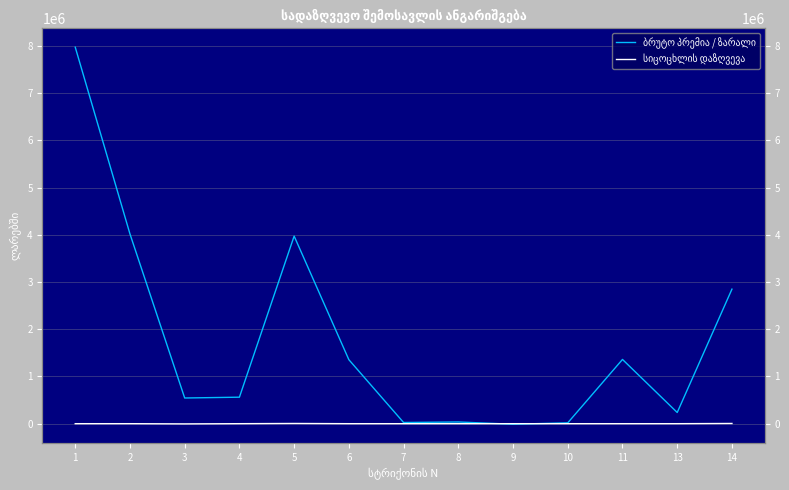

Reading right to left, transcribe all the data shown in this chart.

ბრუტო პრემია / ზარალი: 2849134.6	236887.0	1360543.2	17666.8	-11966.3	35906.3	24648.8	1354986.2	3972790.7	561108.6	543928.6	4017941.1	7973551.8
სიცოცხლის დაზღვევა: 4468.1	0.0	0.0	0.0	0.0	0.0	0.0	0.0	4468.1	0.0	-4468.1	0.0	0.0